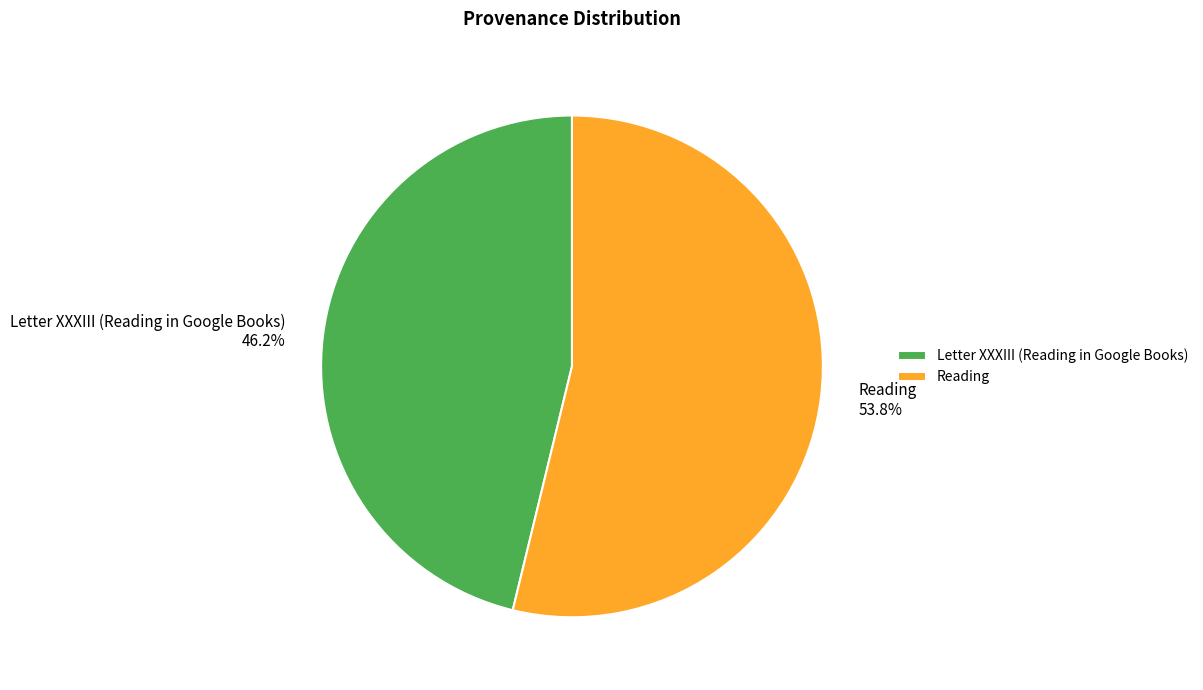

Which category has the biggest portion of the pie?

Reading